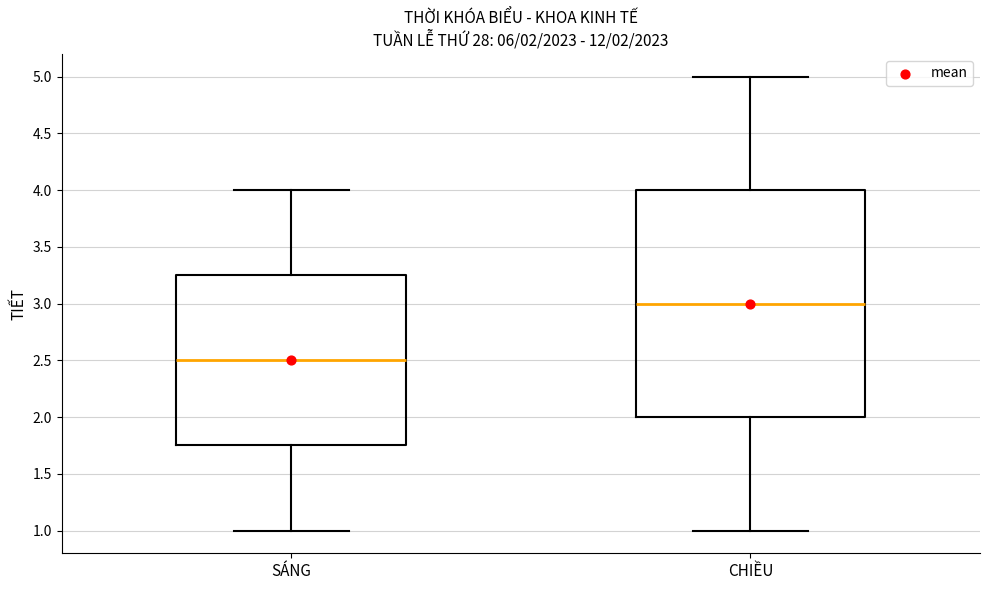

Comparing the boxes themselves (not the whiskers), which one is the tallest?

CHIỀU